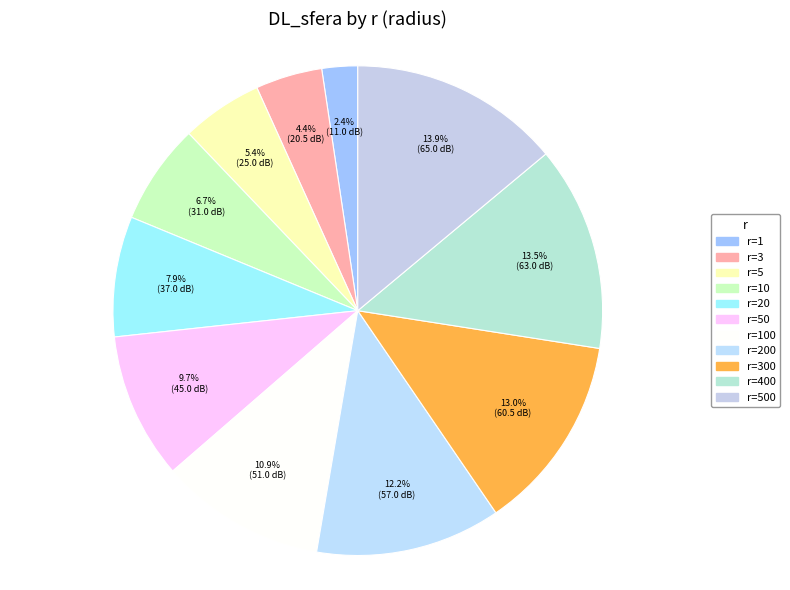

Which category has the biggest portion of the pie?

500